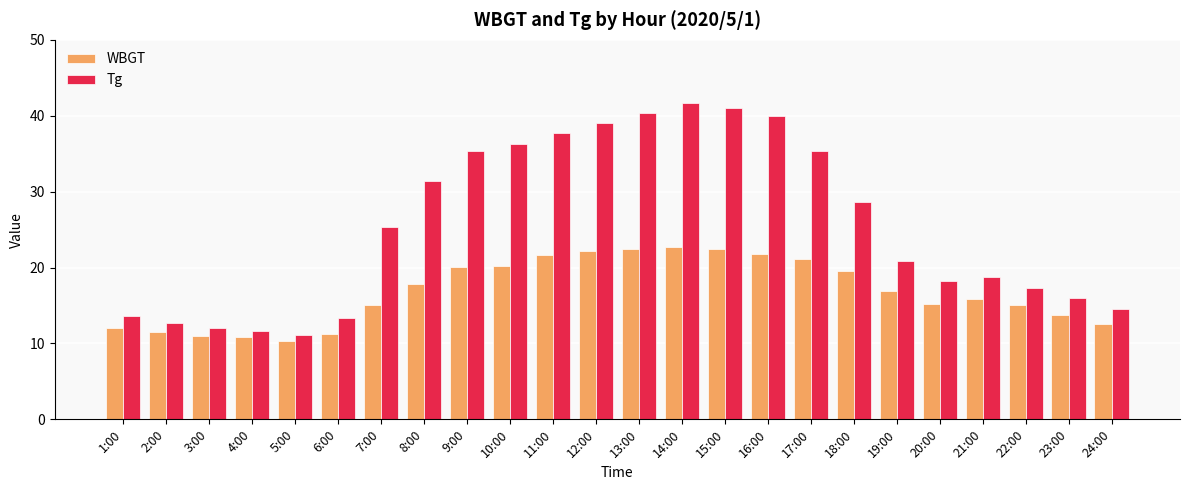

Is it true that WBGT equals 12.0 at 1:00?

True